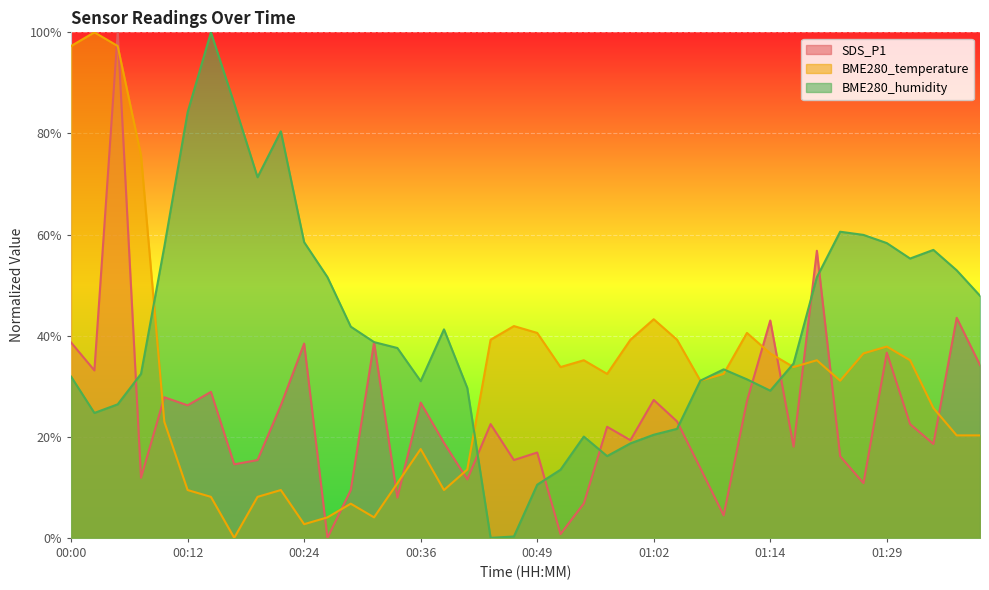

The BME280_humidity series shows 37.6 at 00:34. True or false?

True